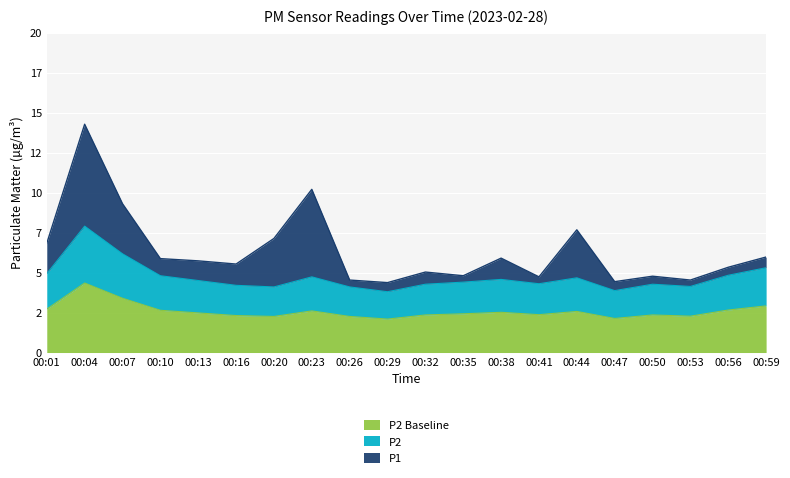

Where is the first local minimum for P2?

00:20